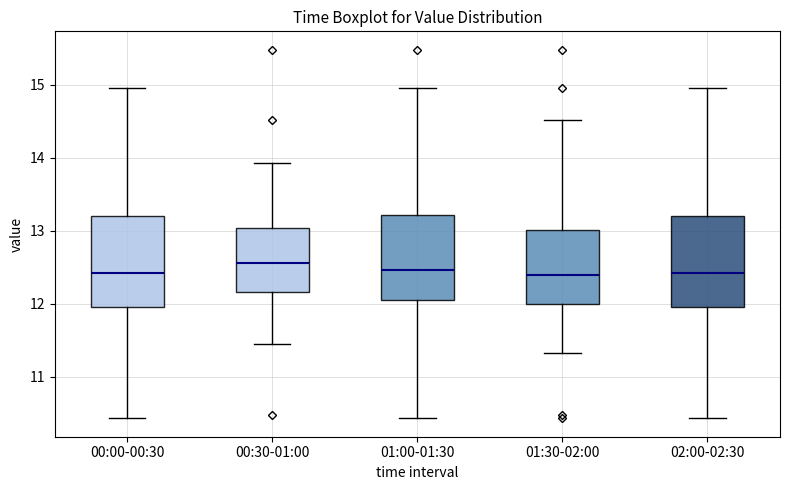

Reading left to right, transcribe this box plot: for each box, give where its median line is, the range the box spans, and where its two whiskers end, as read against the y-axis. The values are not printed on the chart, so give them approximately, as read against the axis.

00:00-00:30: median 12.4, box 12.0 to 13.2, whiskers 10.4 to 15.0
00:30-01:00: median 12.6, box 12.2 to 13.0, whiskers 11.5 to 13.9
01:00-01:30: median 12.5, box 12.0 to 13.2, whiskers 10.4 to 15.0
01:30-02:00: median 12.4, box 12.0 to 13.0, whiskers 11.3 to 14.5
02:00-02:30: median 12.4, box 12.0 to 13.2, whiskers 10.4 to 15.0